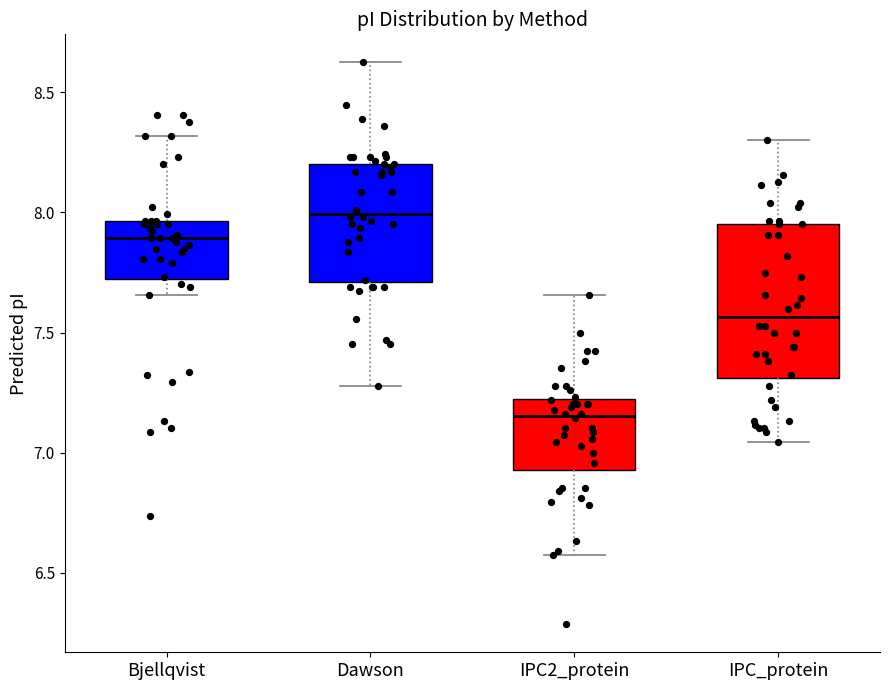

Where is the lower edge of the box for Dawson on the y-axis? The values are not printed on the chart, so give them approximately, as read against the axis.

7.70